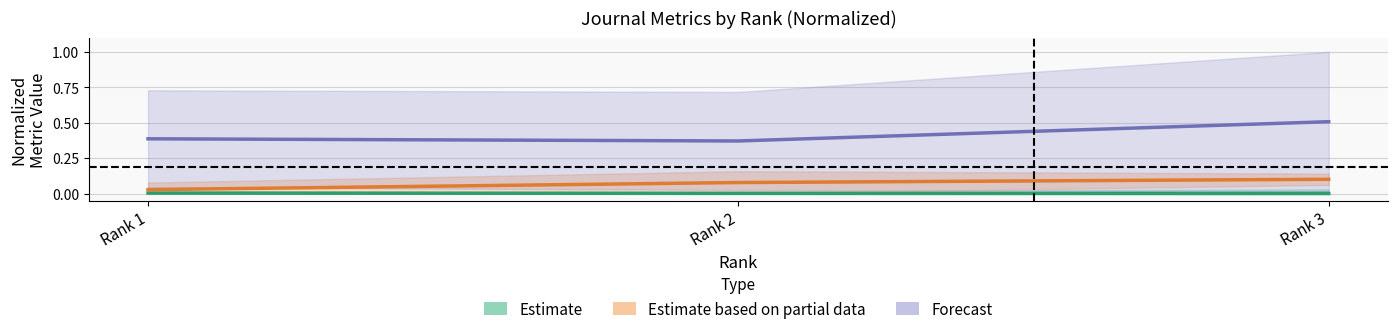

Reading left to right, transcribe all the data shown in this chart.

Estimate: Rank 1=0.0	Rank 2=0.0	Rank 3=0.0
Estimate based on partial data: Rank 1=0.0	Rank 2=0.1	Rank 3=0.1
Forecast: Rank 1=0.4	Rank 2=0.4	Rank 3=0.5